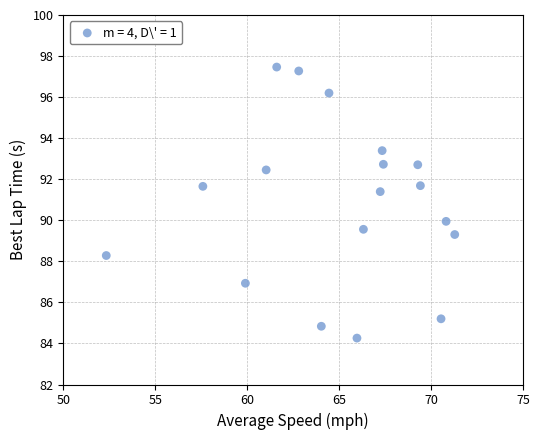

What is the range of Y values (max minus min)?

13.2